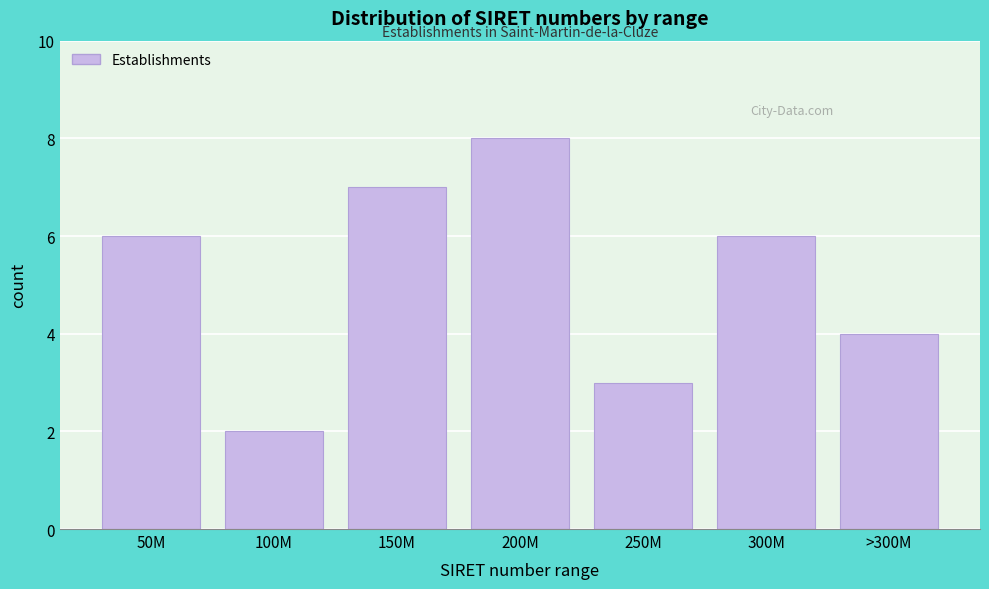

Reading right to left, list all the values displayed in this chart.

4	6	3	8	7	2	6